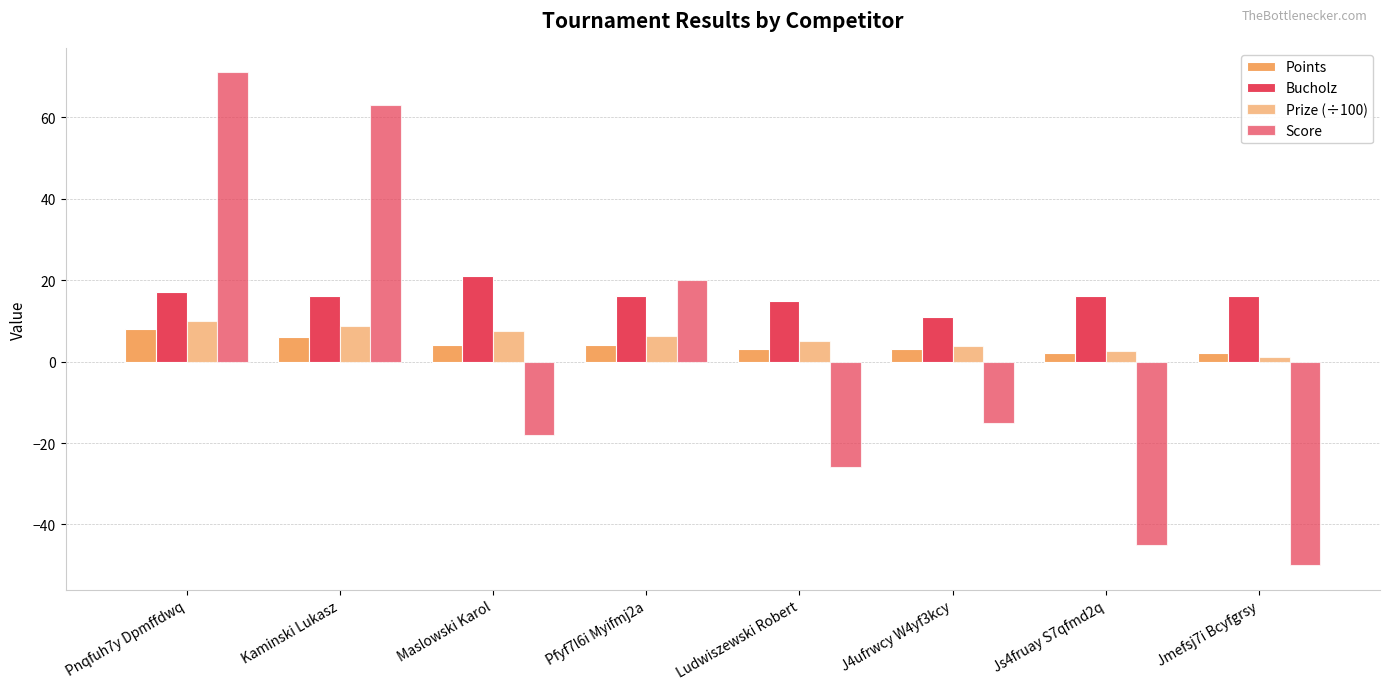

How many categories are shown in the chart?

8